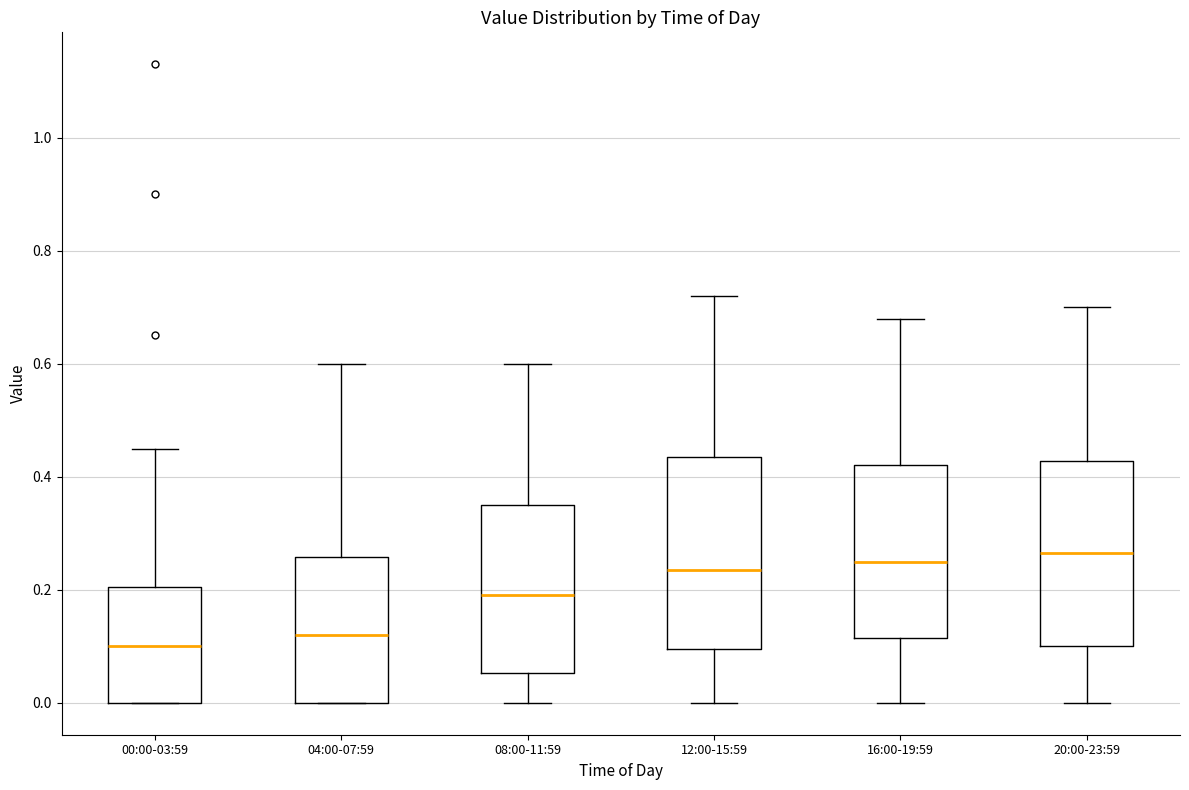

Reading left to right, transcribe this box plot: for each box, give where its median line is, the range the box spans, and where its two whiskers end, as read against the y-axis. The values are not printed on the chart, so give them approximately, as read against the axis.

00:00-03:59: median 0.10, box 0.00 to 0.20, whiskers 0.00 to 0.46
04:00-07:59: median 0.12, box 0.00 to 0.26, whiskers 0.00 to 0.60
08:00-11:59: median 0.20, box 0.06 to 0.36, whiskers 0.00 to 0.60
12:00-15:59: median 0.24, box 0.10 to 0.44, whiskers 0.00 to 0.72
16:00-19:59: median 0.26, box 0.12 to 0.42, whiskers 0.00 to 0.68
20:00-23:59: median 0.26, box 0.10 to 0.42, whiskers 0.00 to 0.70